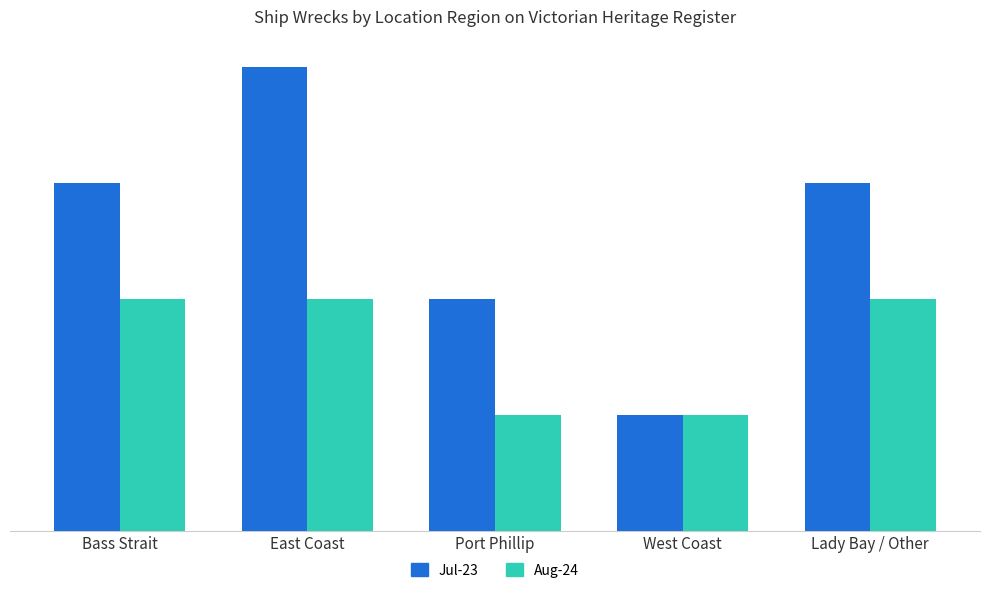

The value of Aug-24 at Bass Strait is 2. True or false?

True